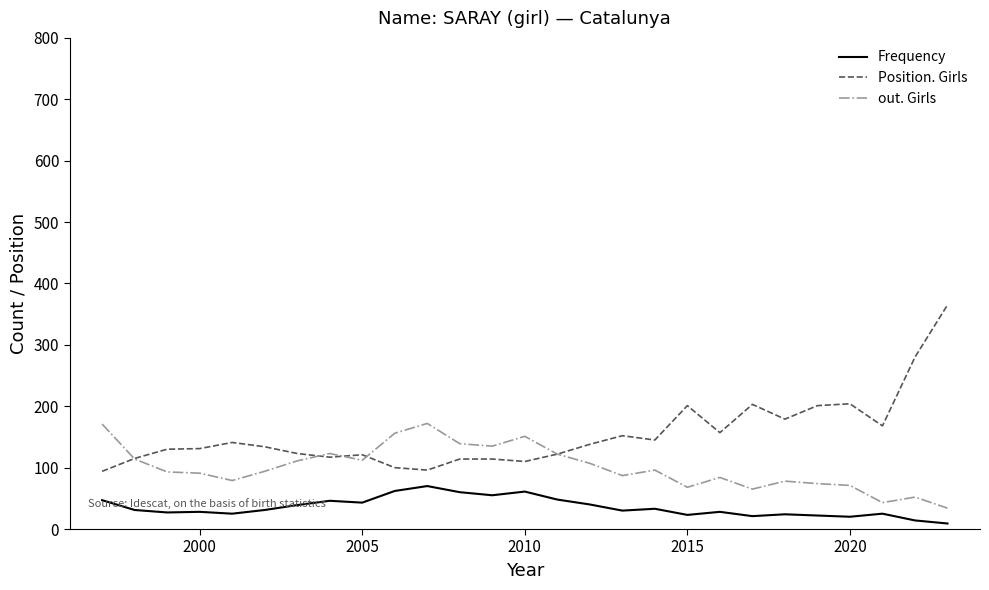

What is the maximum value for Frequency?

70